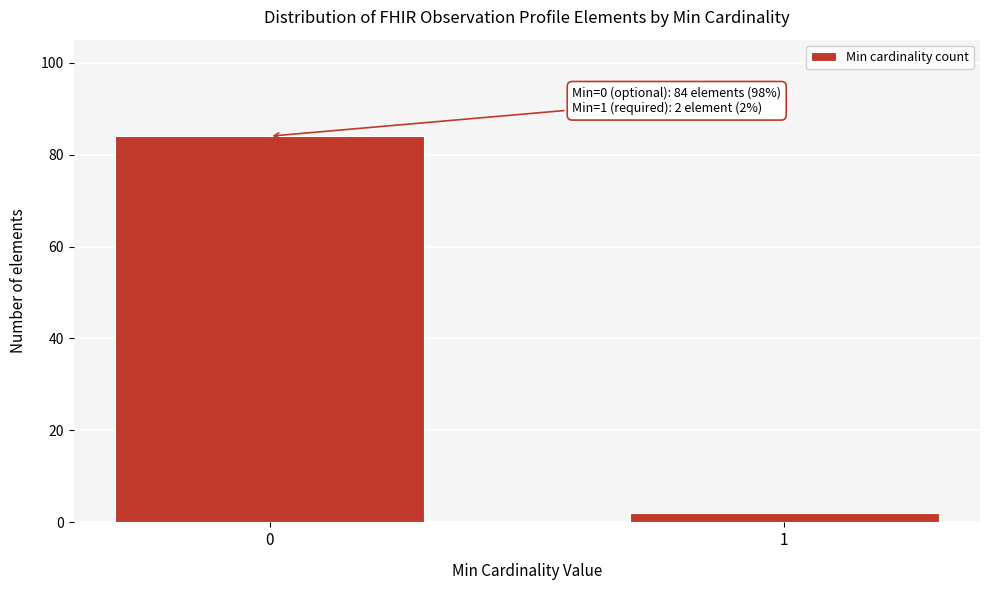

Reading left to right, extract all data points from this chart.

84	2